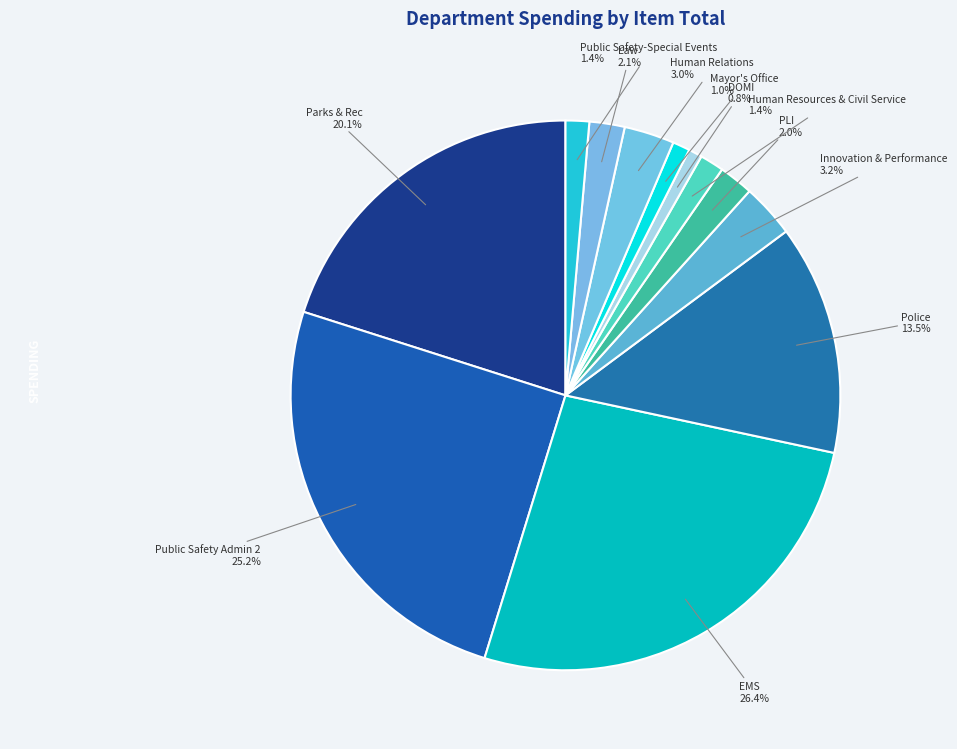

True or false: Parks & Rec accounts for 20% of the total.

True